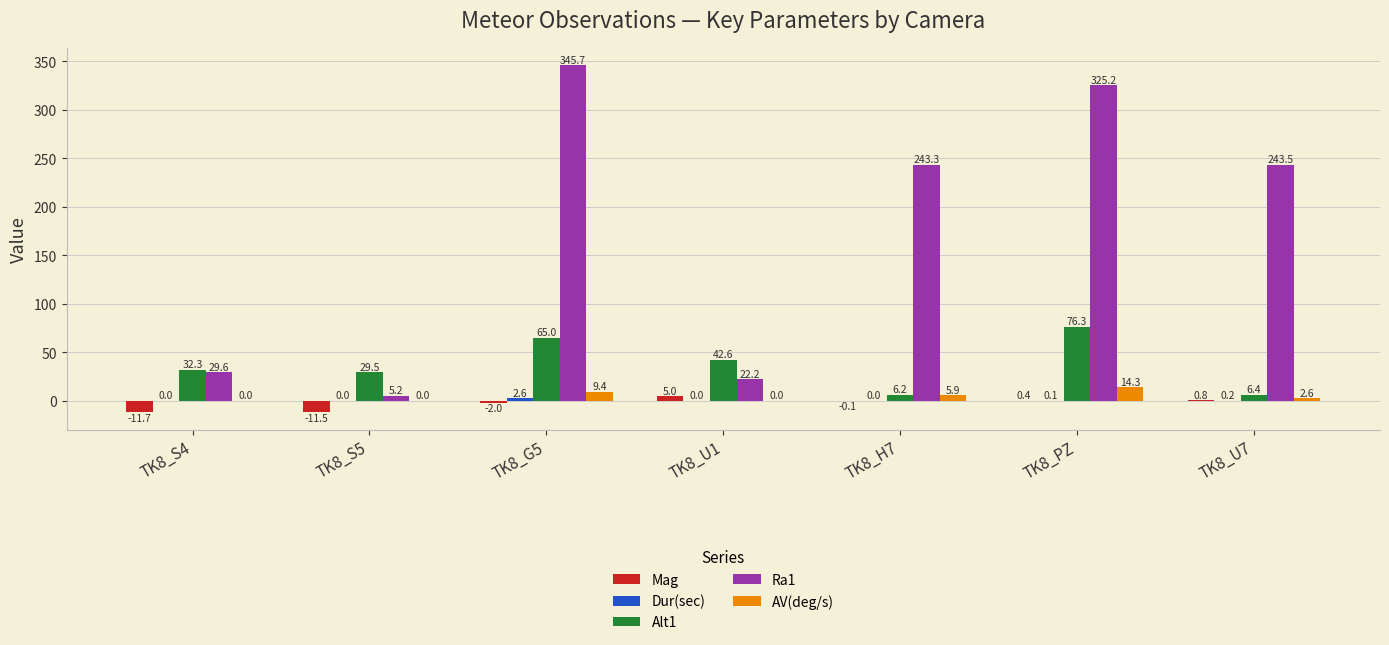

Are the bars grouped side by side (vs. stacked)?

Yes